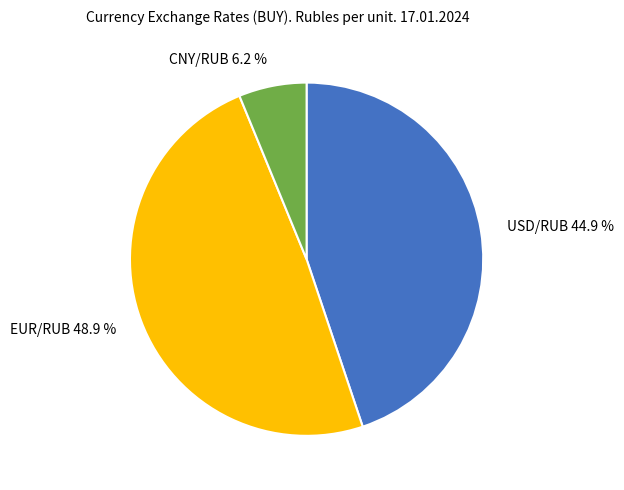

To the nearest percent, what percentage of the pie is CNY/RUB?

6%